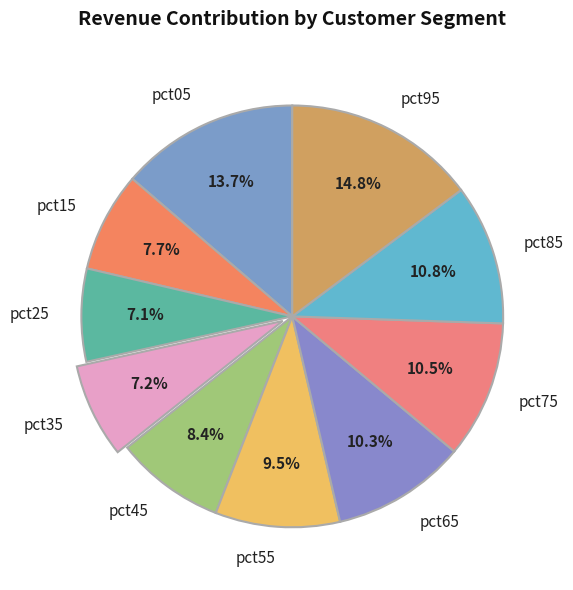

Combined, what portion of the pie is pct55 and pct85?

20.3%